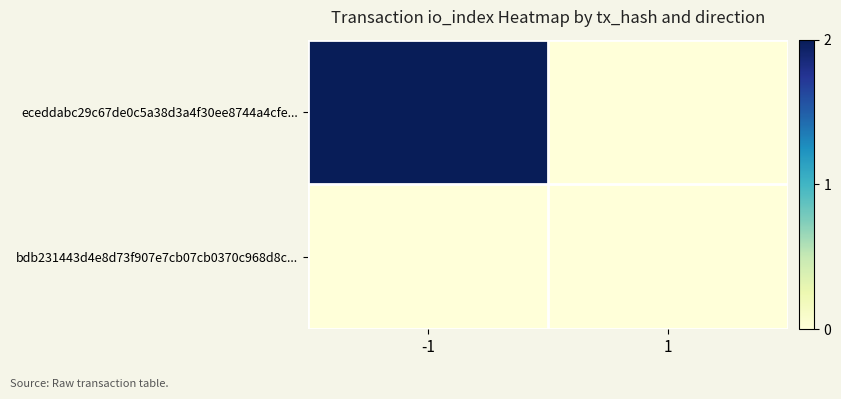

List the series in order of their peak value, lowest first.

bdb231443d4e8d73f907e7cb07cb0370c968d8c..., eceddabc29c67de0c5a38d3a4f30ee8744a4cfe...